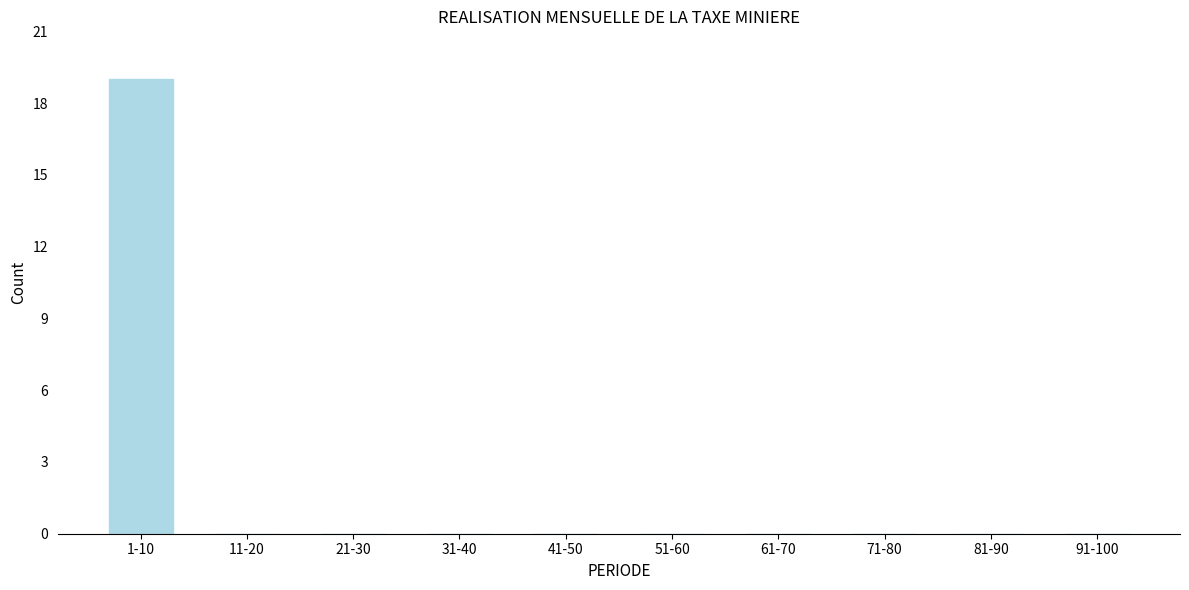

Reading left to right, list all the values displayed in this chart.

1-10=19	11-20=0	21-30=0	31-40=0	41-50=0	51-60=0	61-70=0	71-80=0	81-90=0	91-100=0